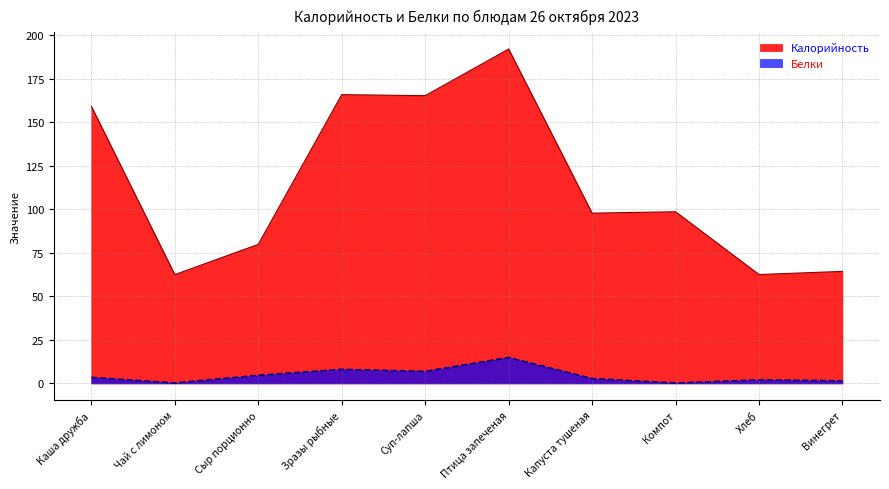

Is the value of Белки at Птица запеченая greater than the value of Калорийность at Сыр порционно?

No